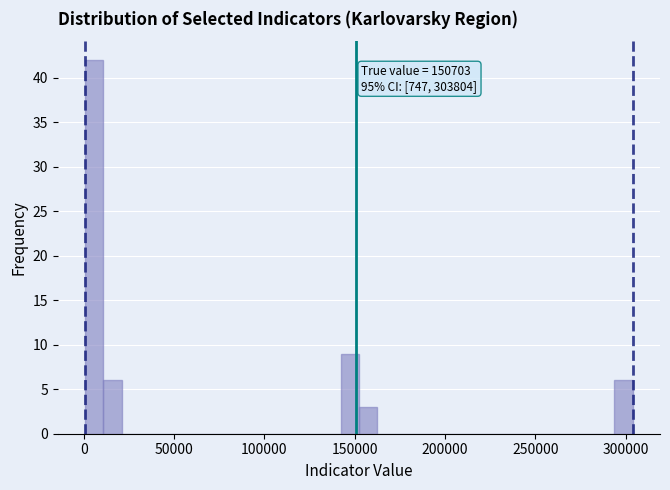

Read against the x-axis, roughly where is the centre of the tallest bar?

5000